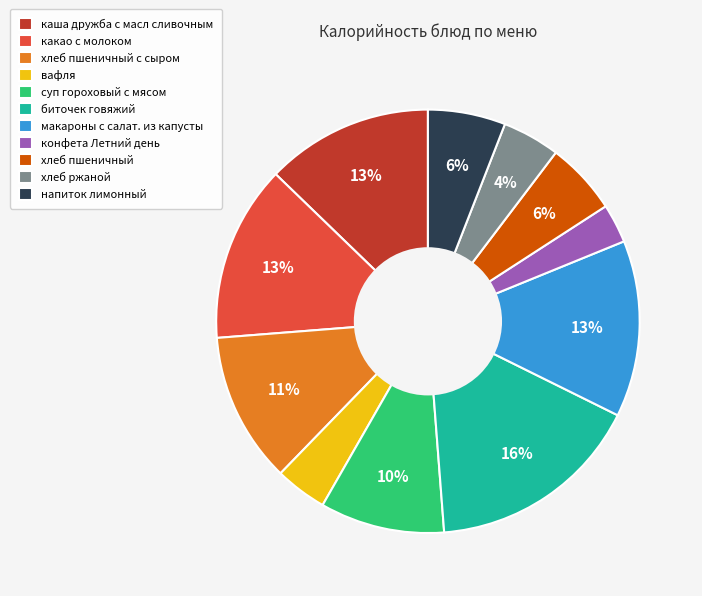

Combined, do суп гороховый с мясом and хлеб пшеничный account for over 50%?

No